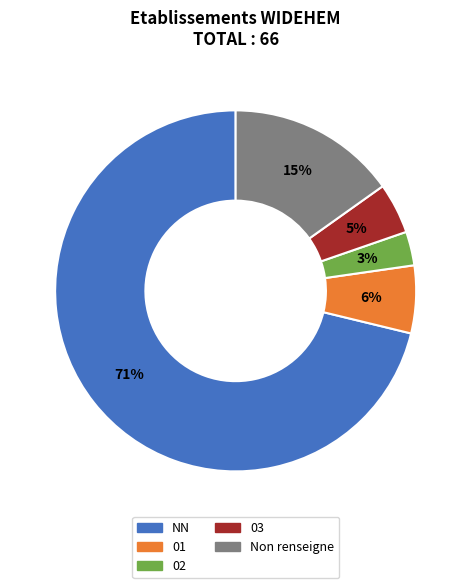

To the nearest percent, what is the average slice percentage?

20%